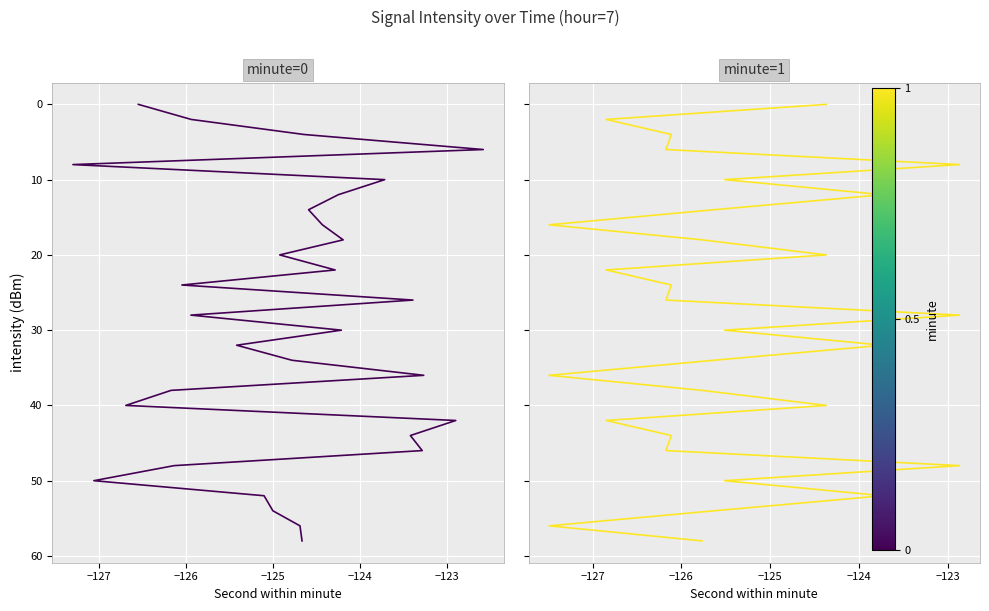

Reading left to right, transcribe all the data shown in this chart.

minute=0: 0	2	4	6	8	10	12	14	16	18	20	22	24	26	28	30	32	34	36	38	40	42	44	46	48	50	52	54	56	58
minute=1: 0	2	4	6	8	10	12	14	16	18	20	22	24	26	28	30	32	34	36	38	40	42	44	46	48	50	52	54	56	58